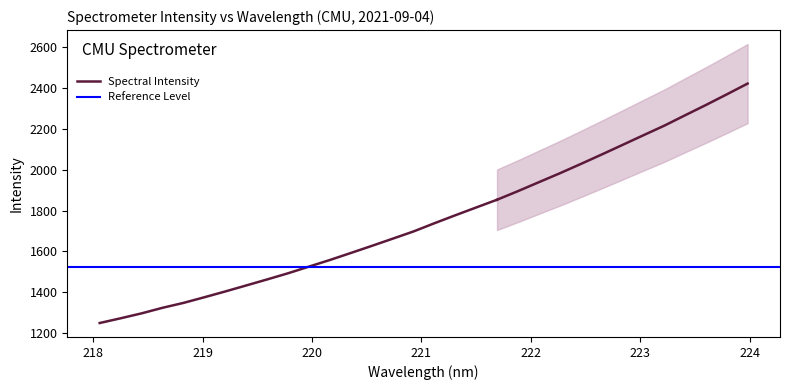

Reading left to right, transcribe all the data shown in this chart.

1249.3	1272.5	1296.6	1323.9	1347.8	1375.5	1403.9	1433.3	1462.9	1493.1	1525.7	1558.1	1592.4	1627.1	1662.4	1698.0	1738.2	1777.3	1815.5	1853.6	1895.7	1939.5	1983.0	2028.4	2074.8	2121.9	2169.3	2216.3	2267.4	2317.9	2370.1	2423.1